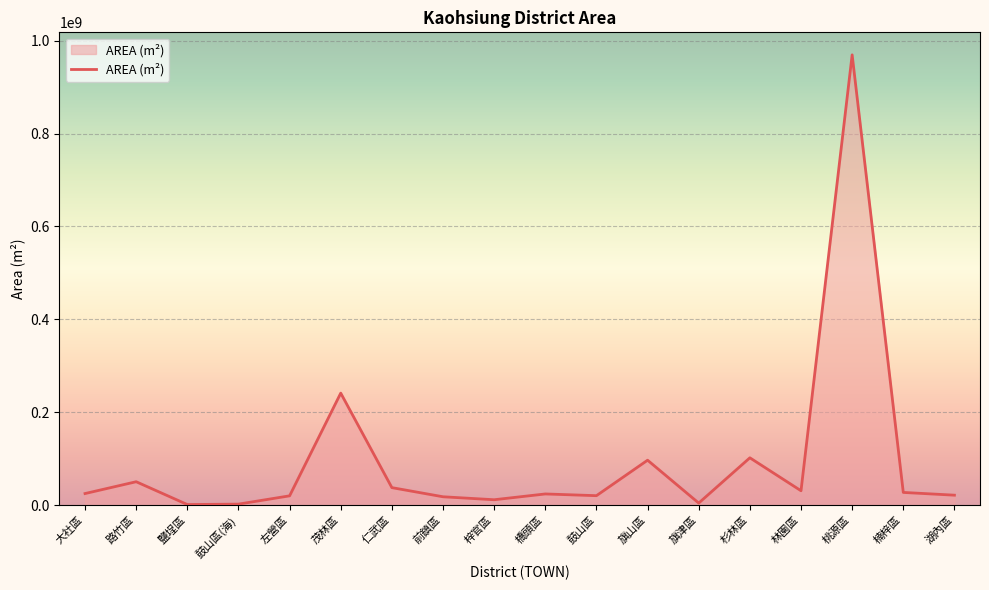

Between 杉林區 and 鼓山區(海), which is larger?

杉林區